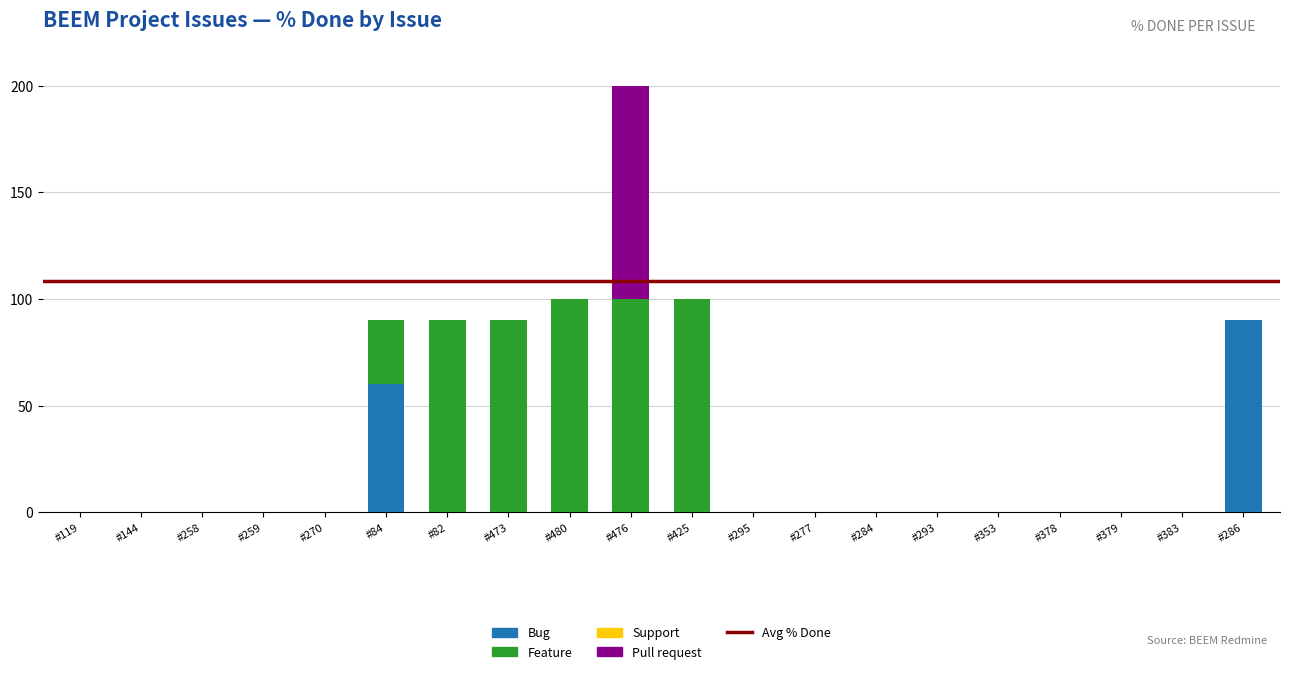

At which category is the sum across all series the highest?

#476